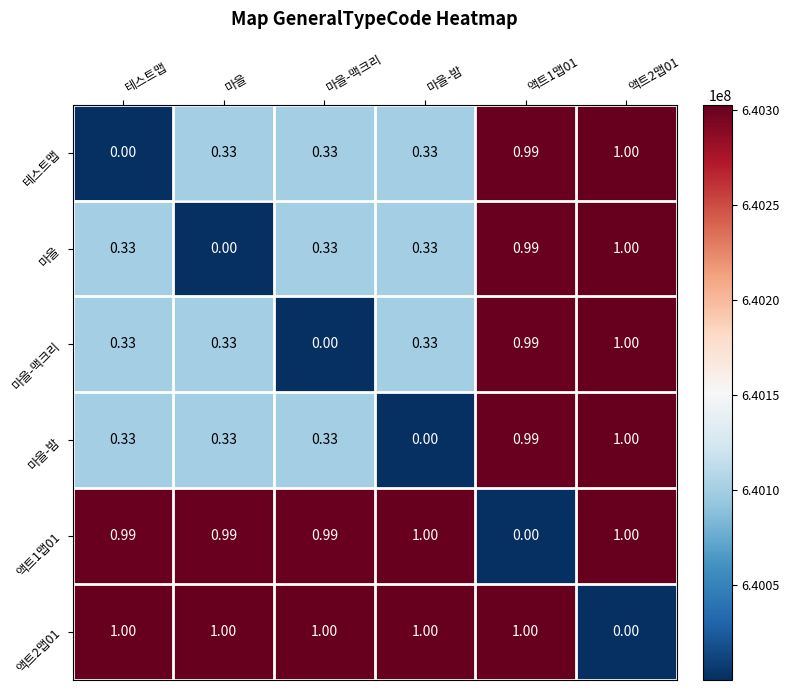

Which category has the lowest value in the 마을-맥크리 series?

마을-맥크리